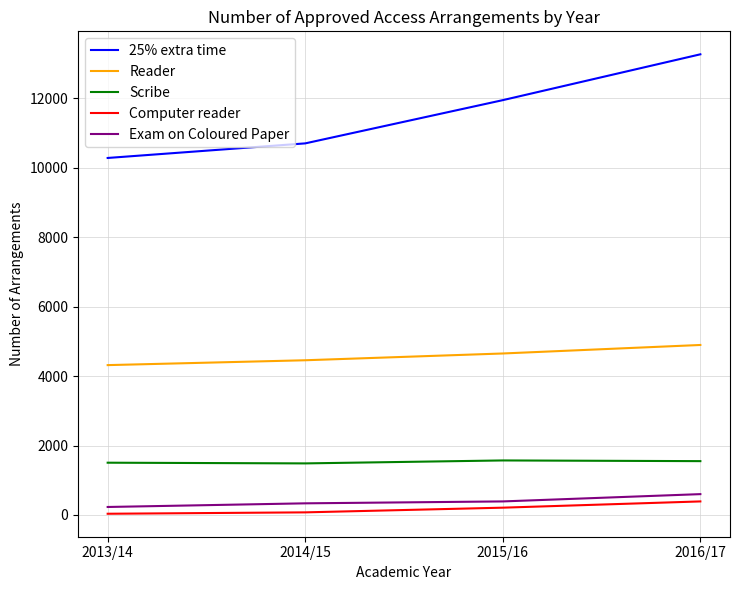

Which series has the largest range (max minus min)?

25% extra time